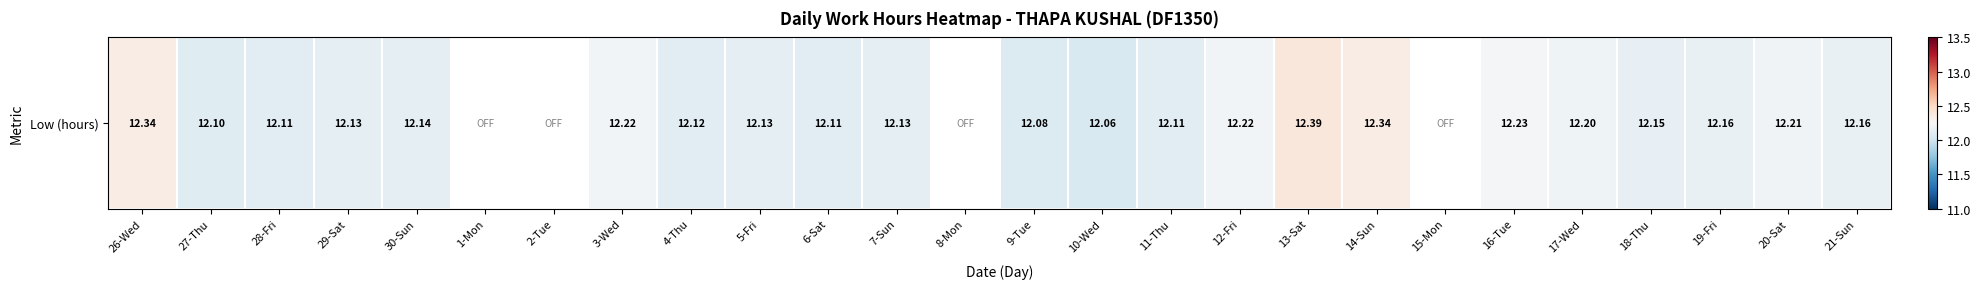

List the labels in order of value, largest first.

13-Sat, 26-Wed, 14-Sun, 16-Tue, 3-Wed, 12-Fri, 20-Sat, 17-Wed, 19-Fri, 21-Sun, 18-Thu, 30-Sun, 29-Sat, 5-Fri, 7-Sun, 4-Thu, 28-Fri, 6-Sat, 11-Thu, 27-Thu, 9-Tue, 10-Wed, 1-Mon, 2-Tue, 8-Mon, 15-Mon